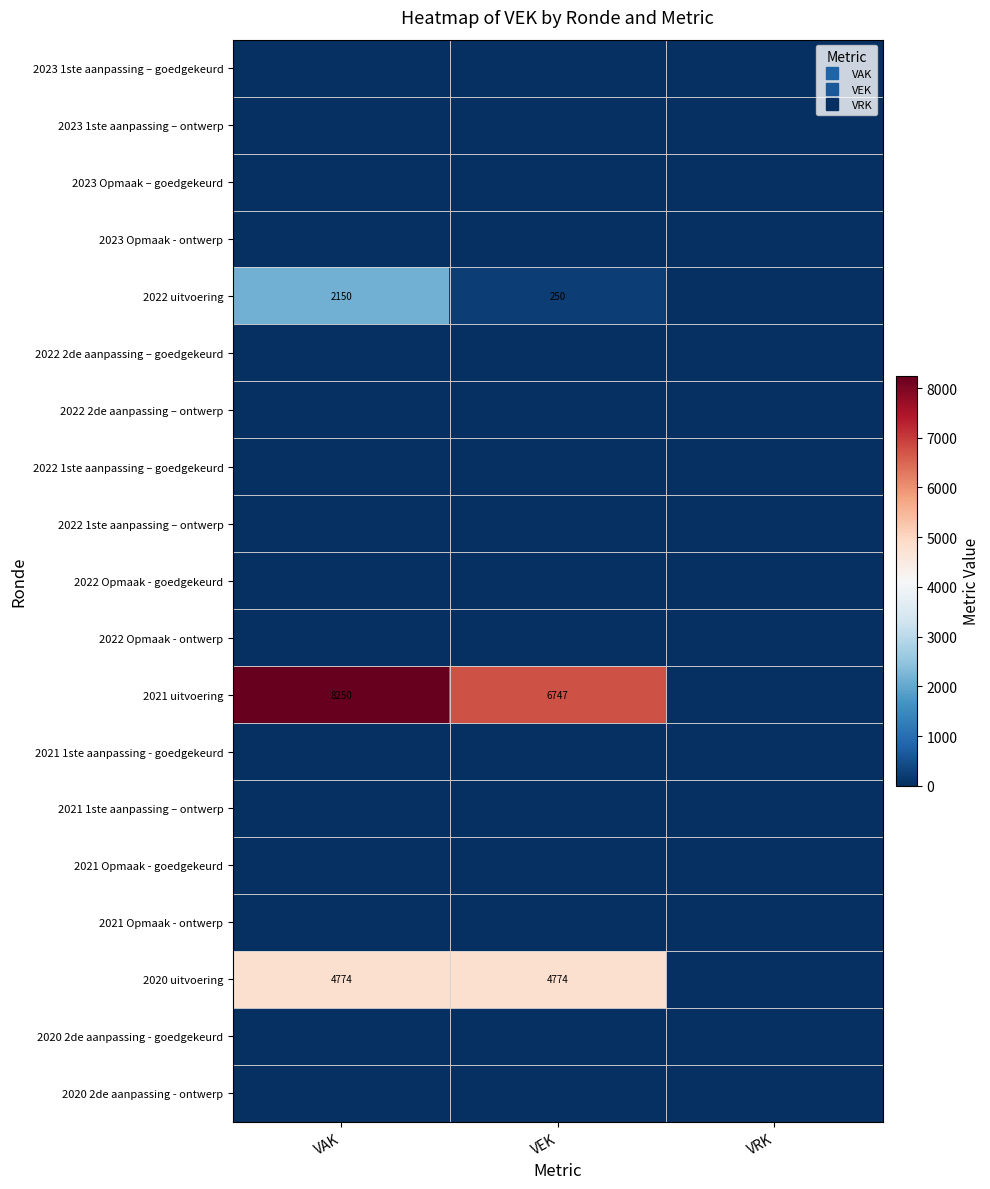

Is the value of 2023 1ste aanpassing – goedgekeurd at VRK greater than the value of 2021 Opmaak - goedgekeurd at VEK?

No